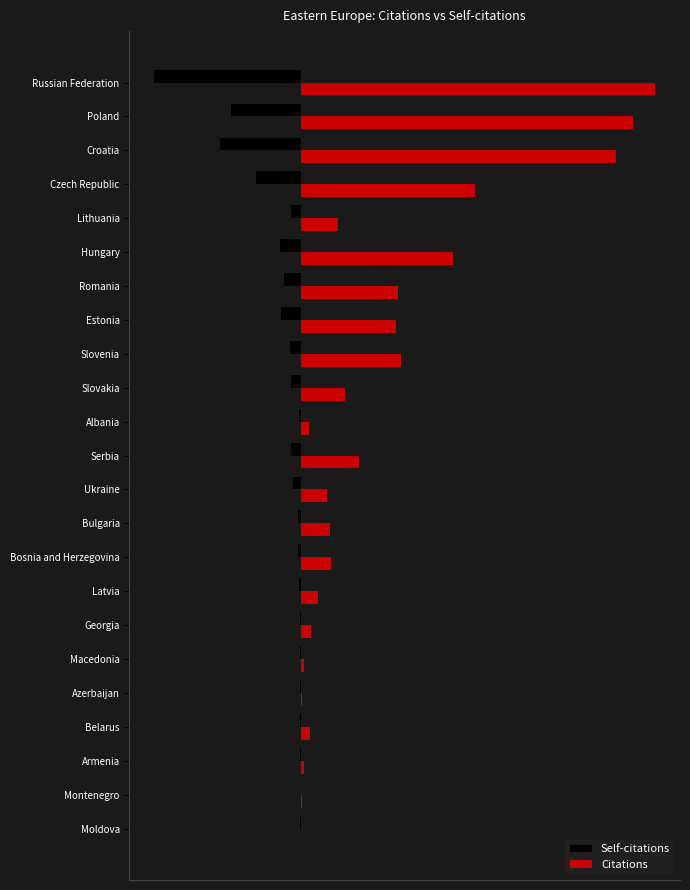

Which series has the largest total across all categories?

Citations